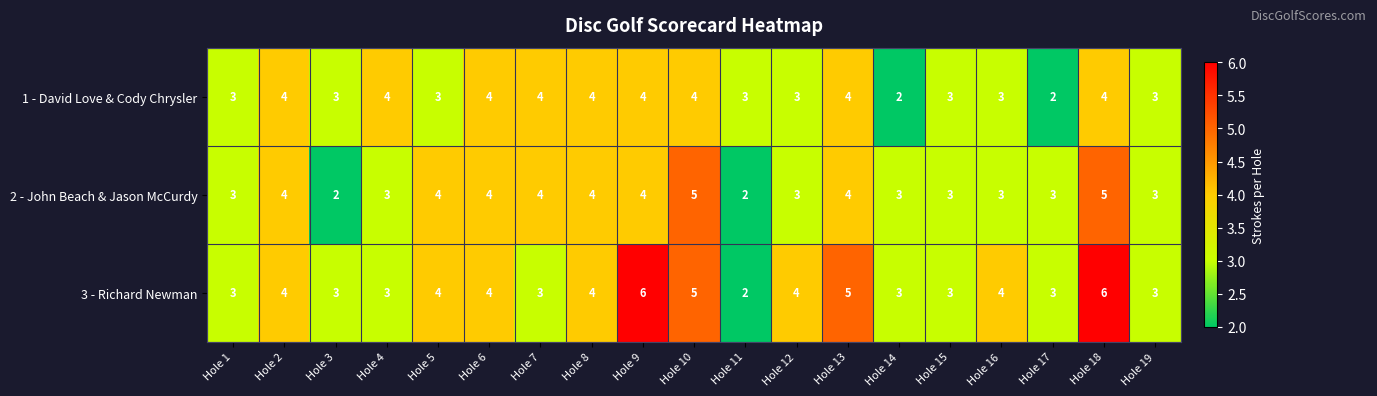

What is the highest value of the 1 - David Love & Cody Chrysler series?

4